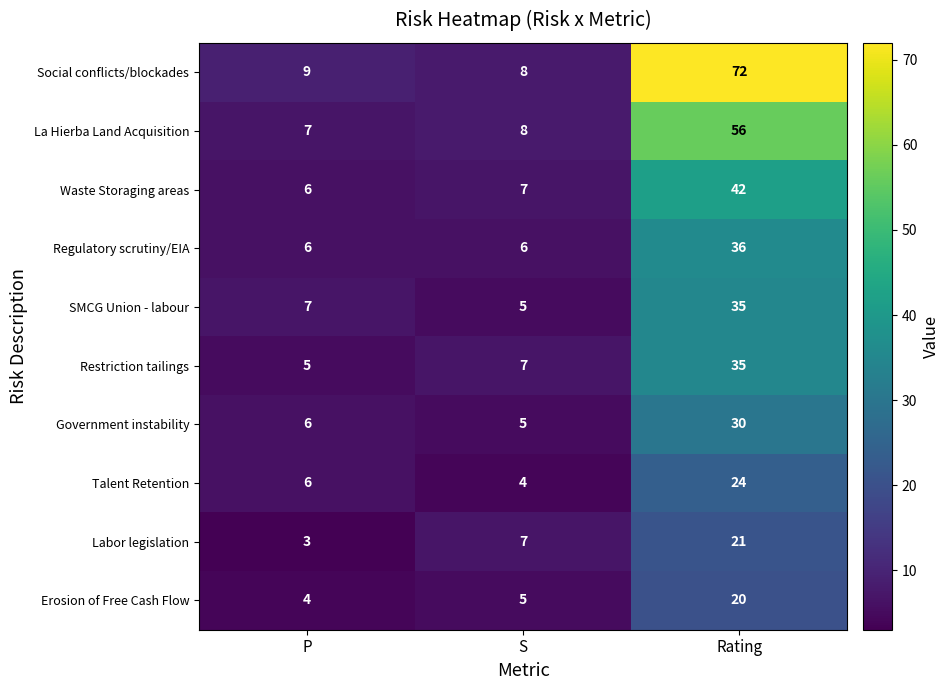

What is the approximate value of SMCG Union - labour at P?

7